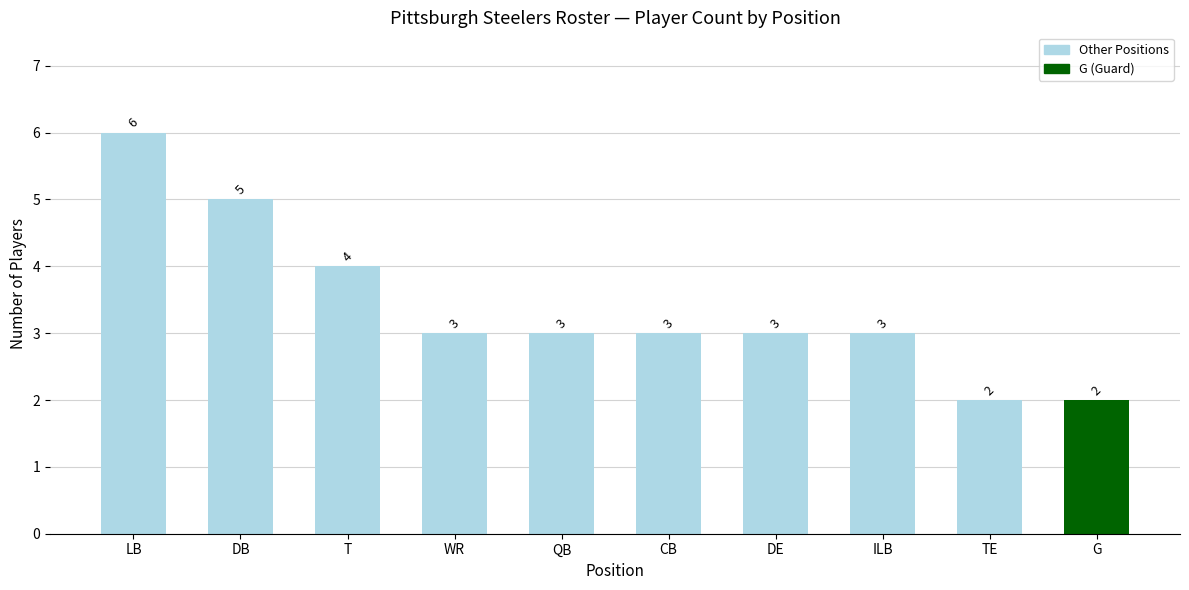

What is the difference between the maximum and minimum values?

4